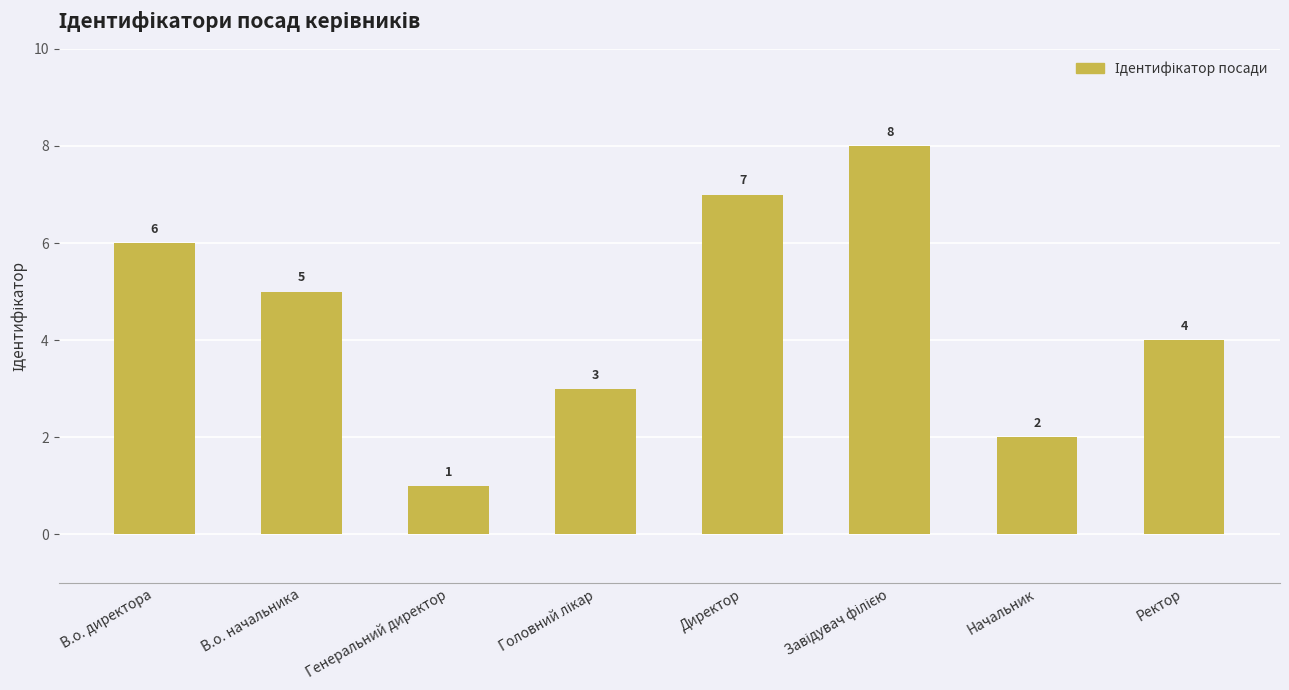

True or false: the data shows 5 at Ректор.

False